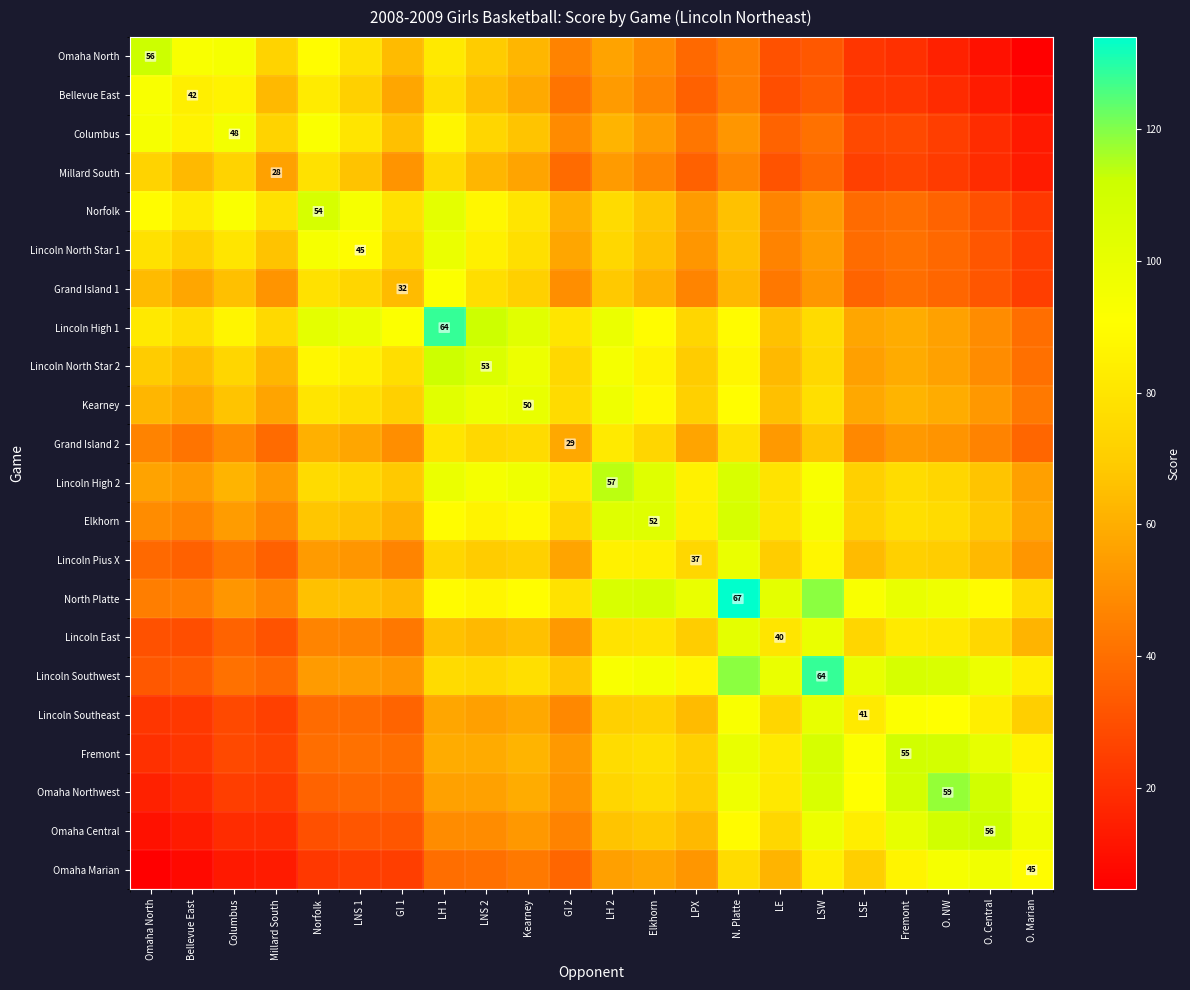

Which has a higher value, Elkhorn or LE?

Elkhorn